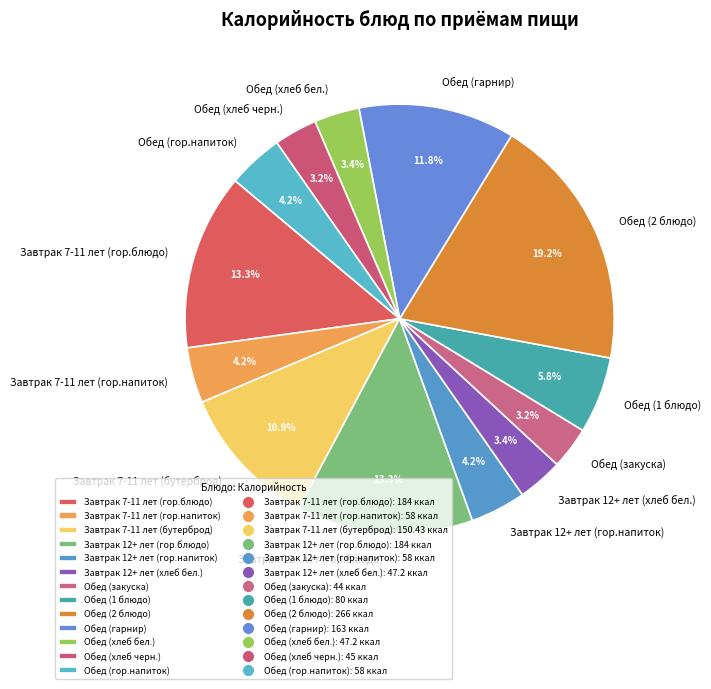

How many slices are in this pie chart?

13